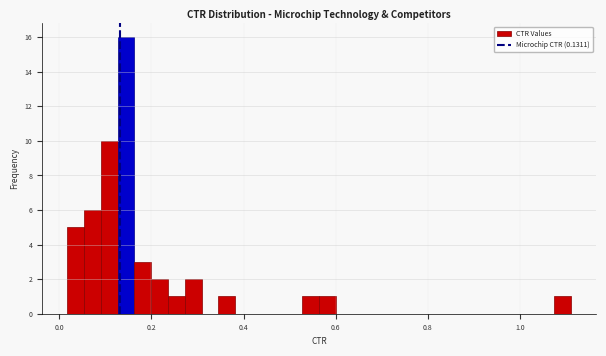

Read against the x-axis, roughly where is the centre of the tallest bar?

0.14